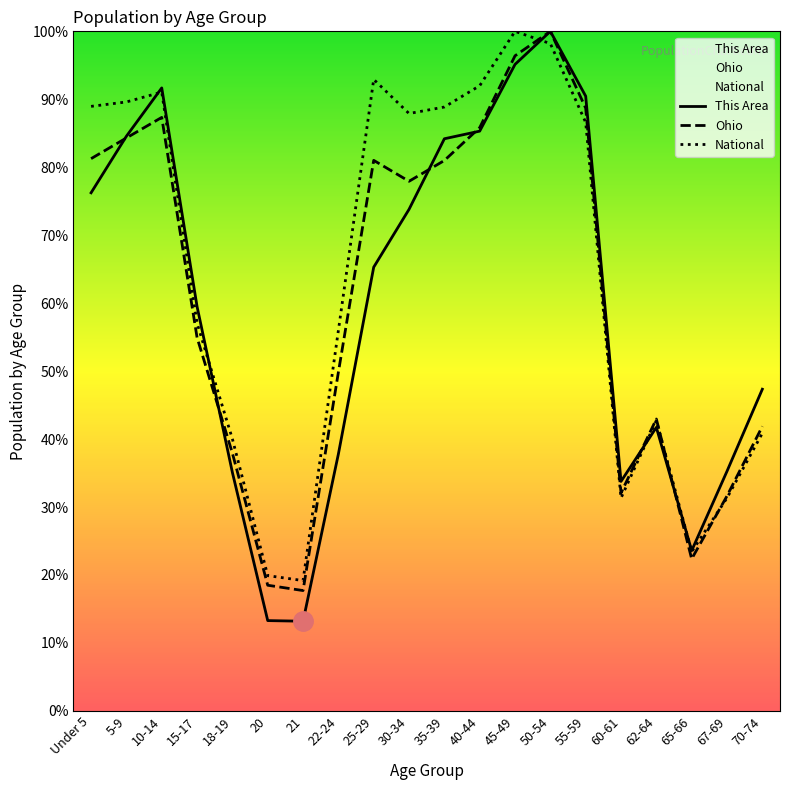

What is the difference between the second highest and minimum values in the Ohio series?

78.7